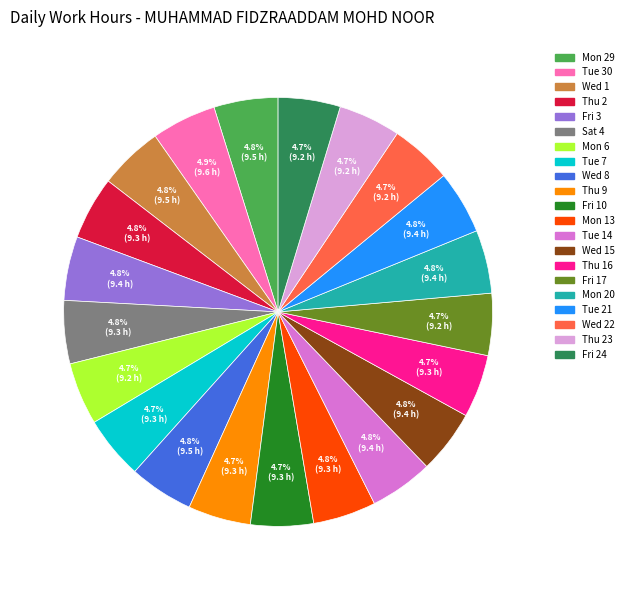

Is there any slice that represents more than half of the pie?

No